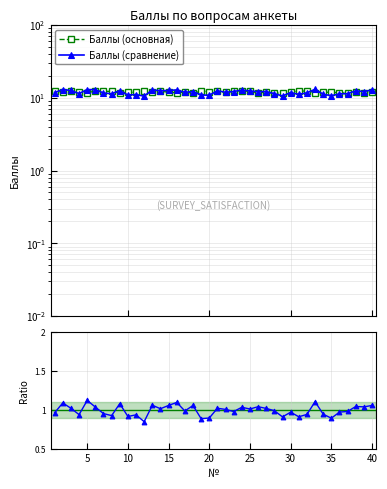

True or false: Ratio has more than 0 points higher than both neighbors.

True